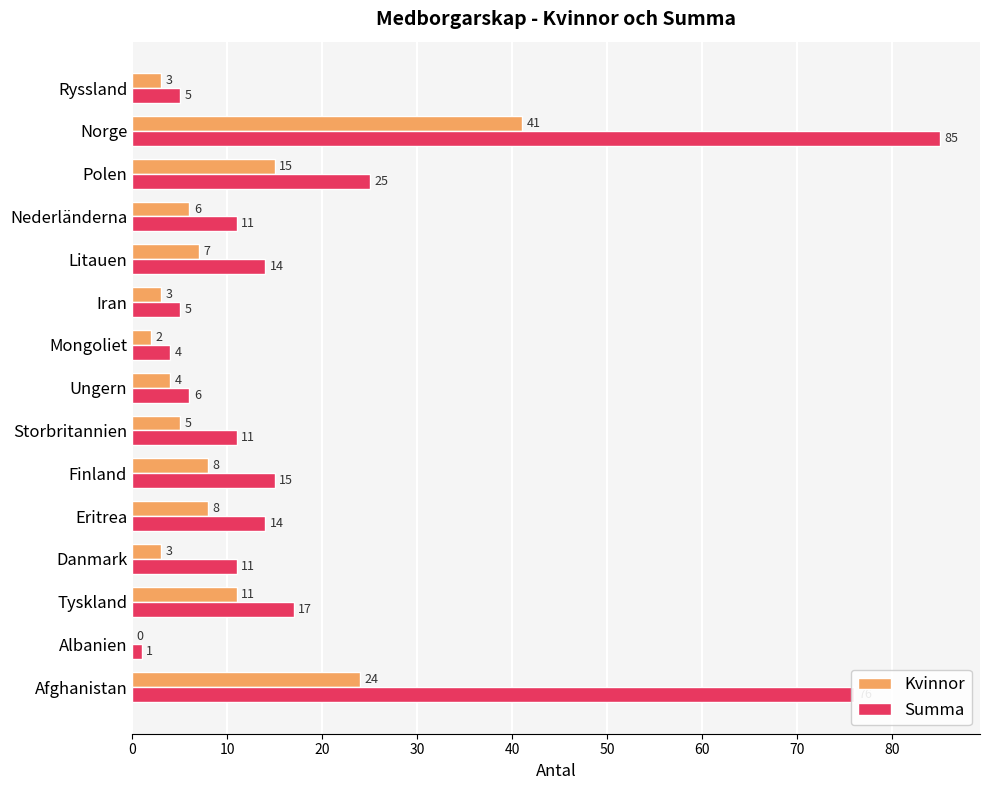

How many categories are shown in the chart?

15